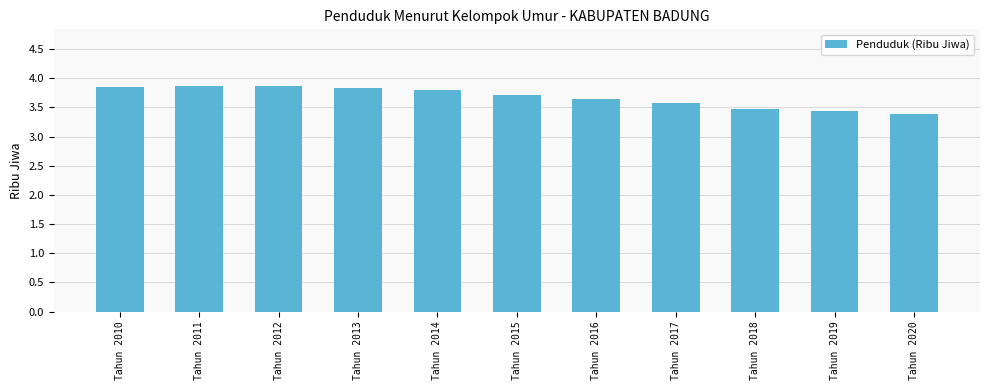

What is the minimum value shown in the chart?

3.4